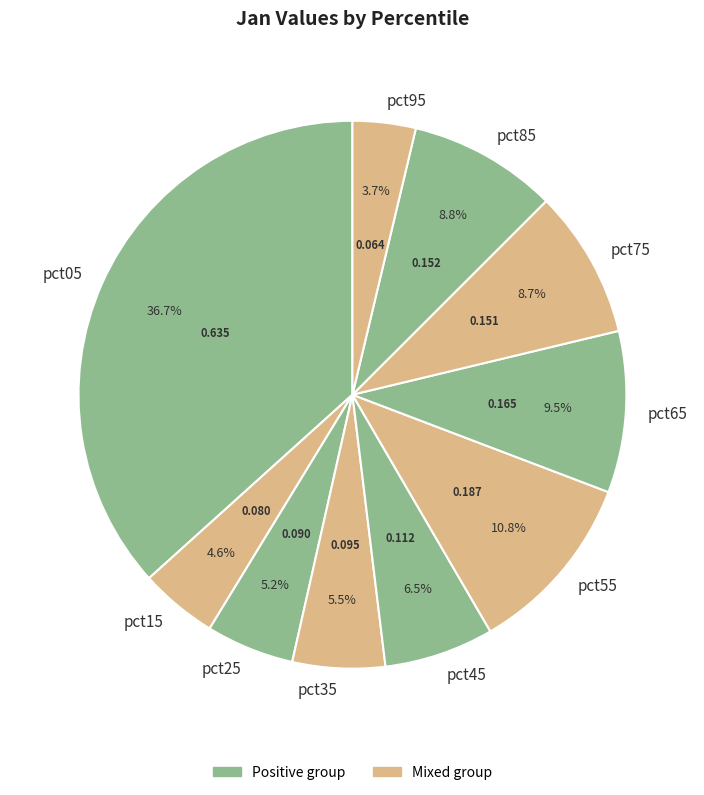

Count the number of slices in the pie.

10